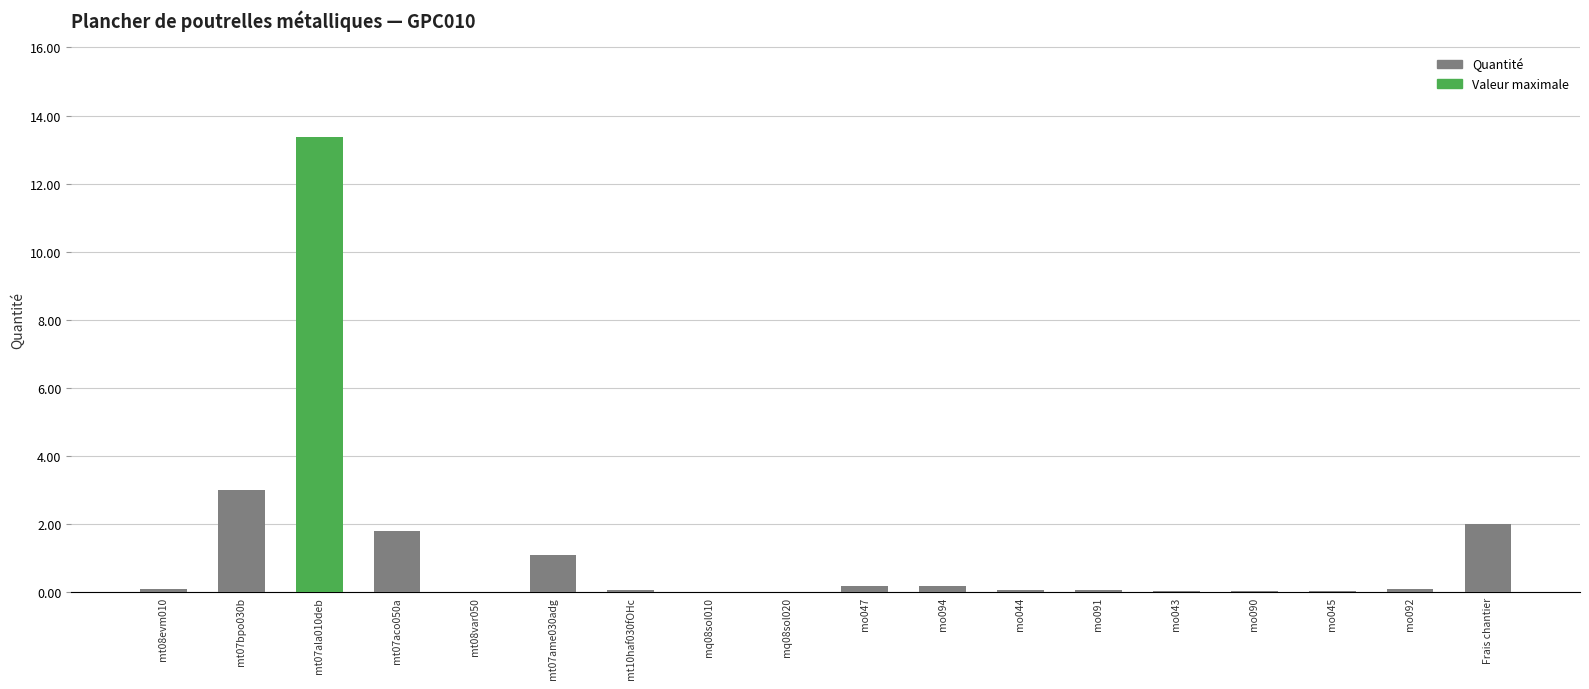

List the labels in order of value, smallest first.

mq08sol010, mq08sol020, mt08var050, mo045, mo043, mo090, mo044, mo091, mt10haf030fOHc, mt08evm010, mo092, mo047, mo094, mt07ame030adg, mt07aco050a, Frais chantier, mt07bpo030b, mt07ala010deb